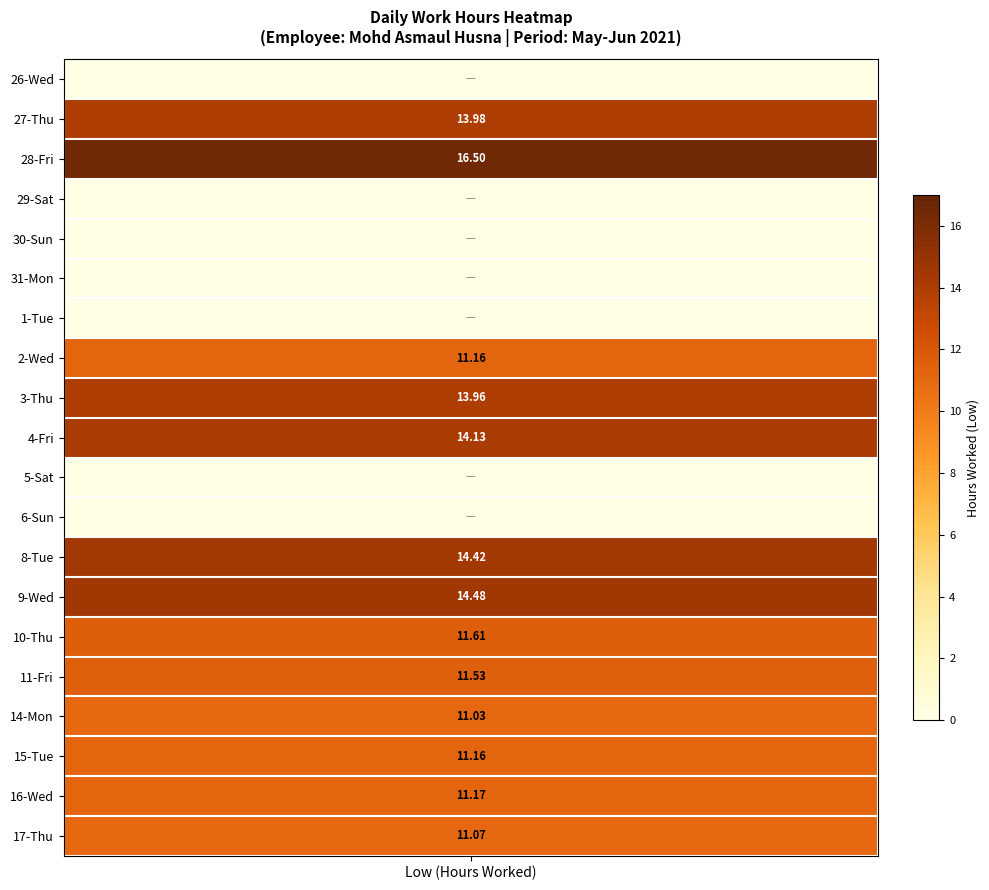

Rank the series by their maximum value, from lowest to highest.

26-Wed, 29-Sat, 30-Sun, 31-Mon, 1-Tue, 5-Sat, 6-Sun, 14-Mon, 17-Thu, 2-Wed, 15-Tue, 16-Wed, 11-Fri, 10-Thu, 3-Thu, 27-Thu, 4-Fri, 8-Tue, 9-Wed, 28-Fri